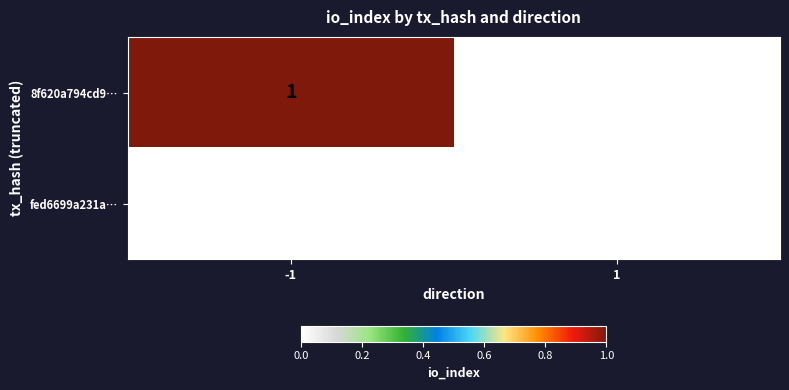

Which series has the largest total across all categories?

8f620a794cd9…